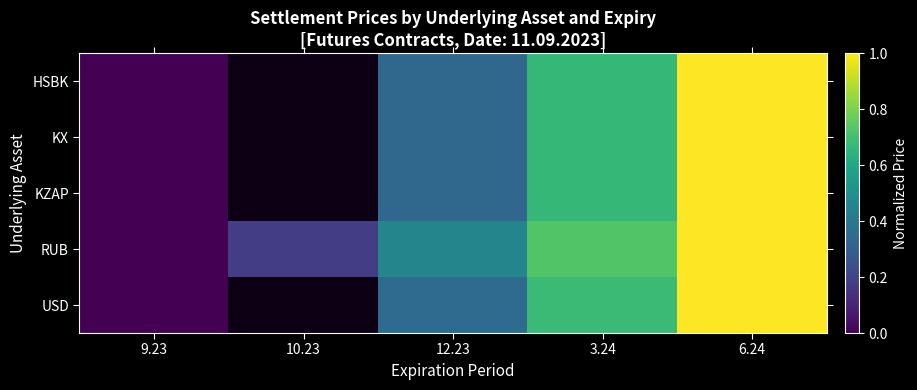

The RUB series shows 0.0 at 9.23. True or false?

True